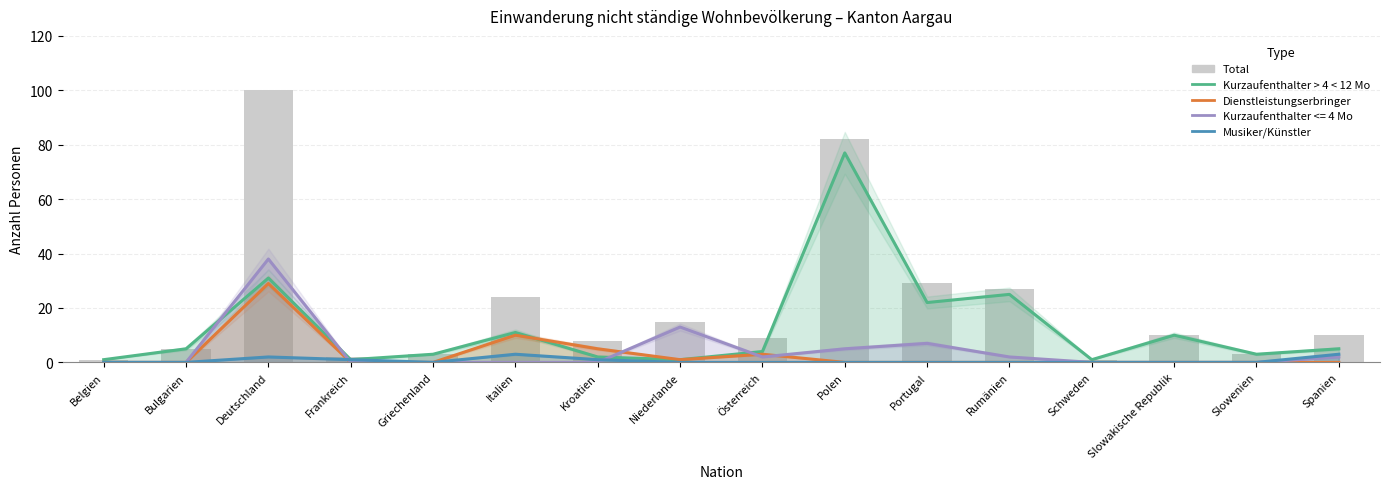

What is the value of the Total bar at the 8th from the left?

15